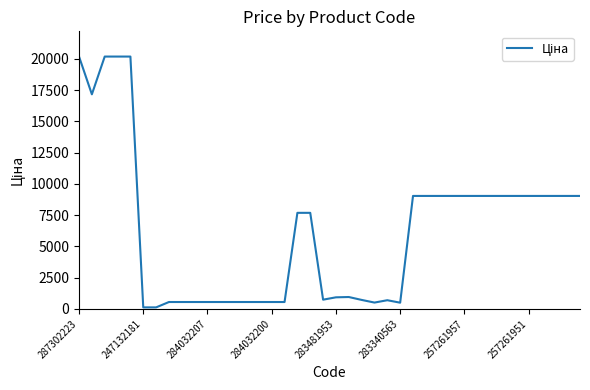

What is the maximum value shown in the chart?

20186.0